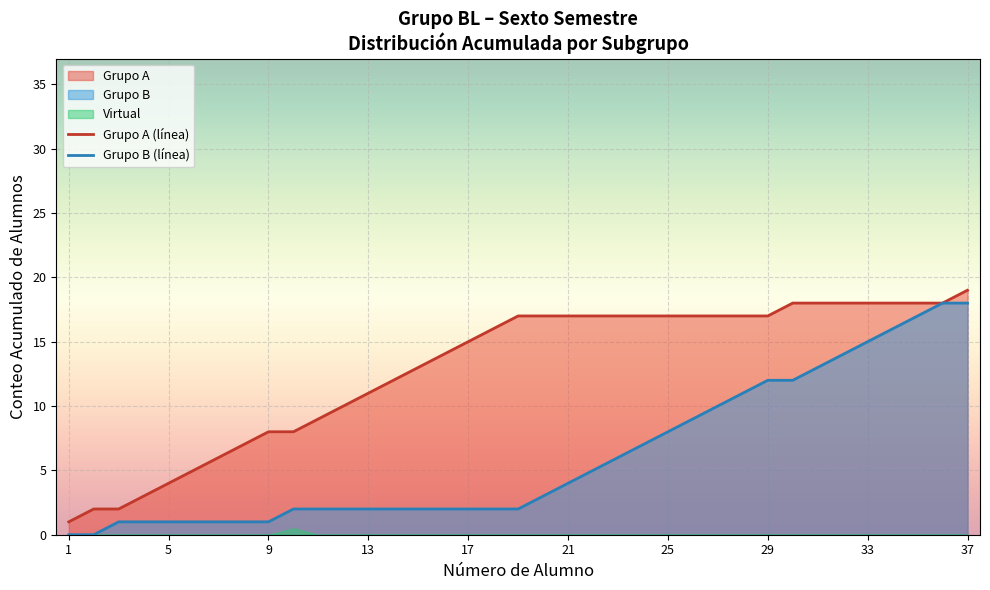

How many lines are shown in the chart?

2